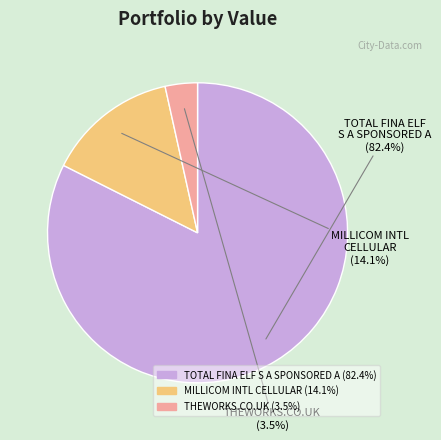

To the nearest percent, what is the difference between the largest and smallest slice percentages?

79%